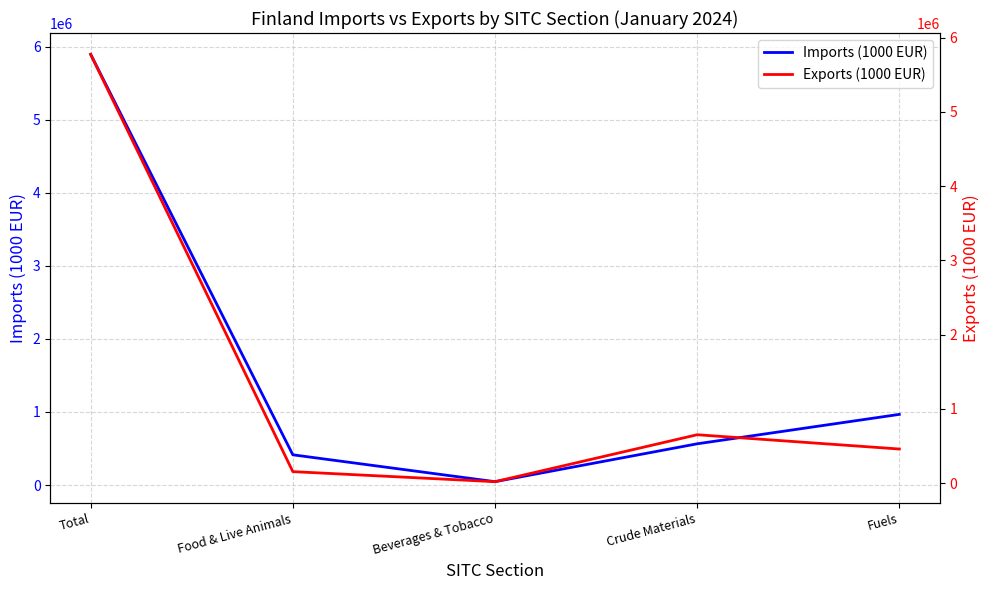

Which series has the widest spread of values?

Imports (1000 EUR)